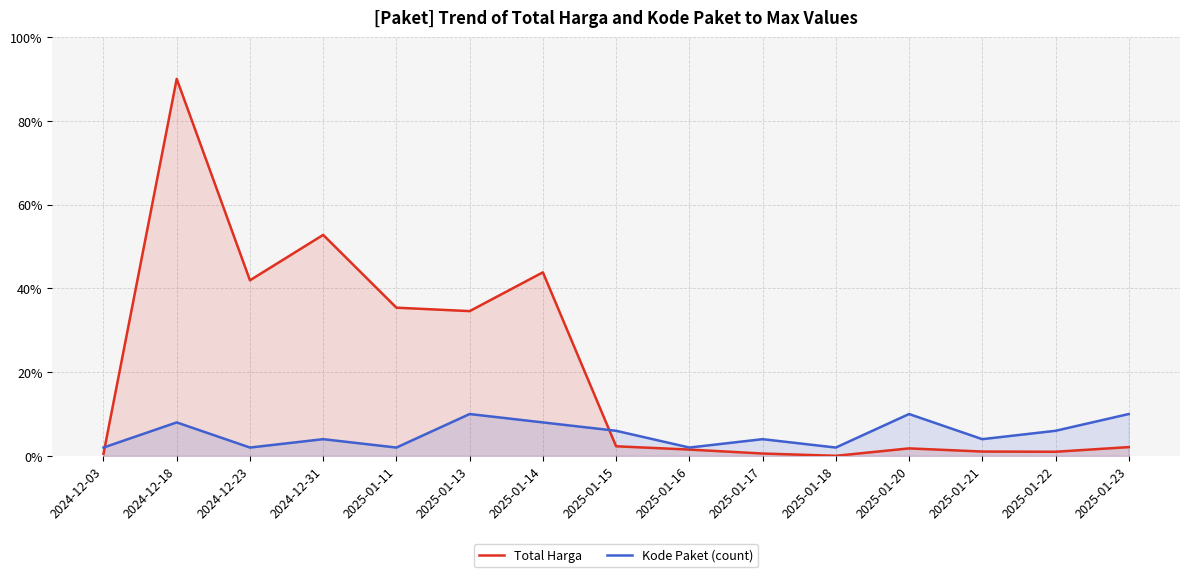

After their last crossing, which series has the higher values: Kode Paket (count) or Total Harga?

Kode Paket (count)